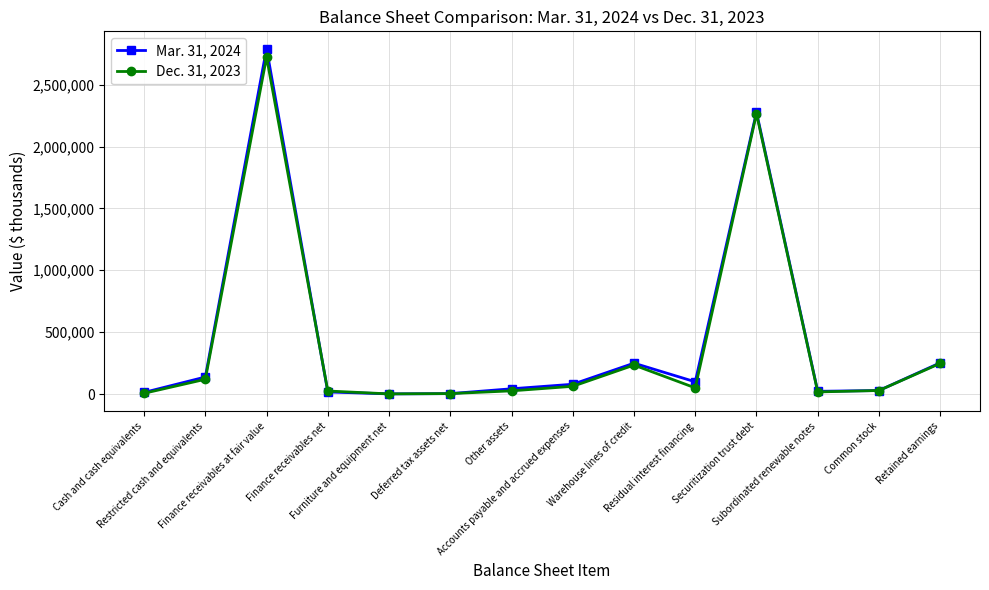

What is the maximum value for Dec. 31, 2023?

2722662